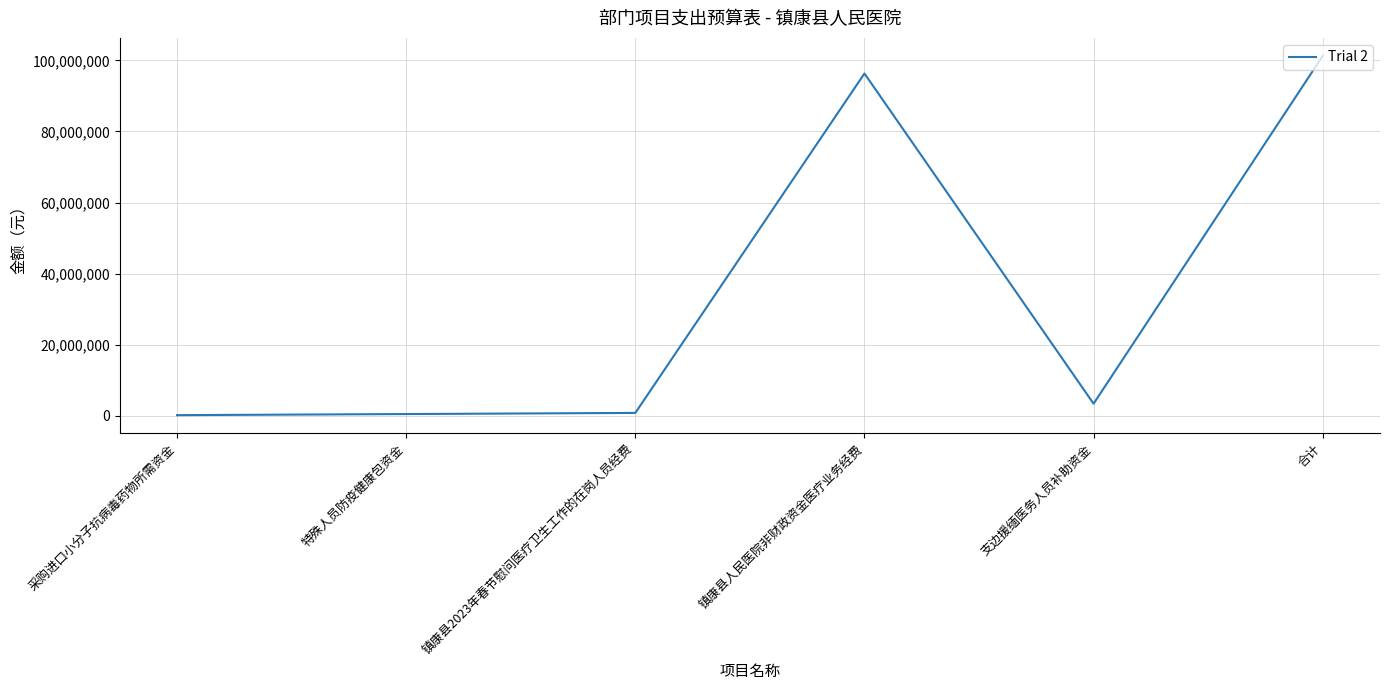

What is the difference between the values at 采购进口小分子抗病毒药物所需资金 and 特殊人员防疫健康包资金?

310000.0